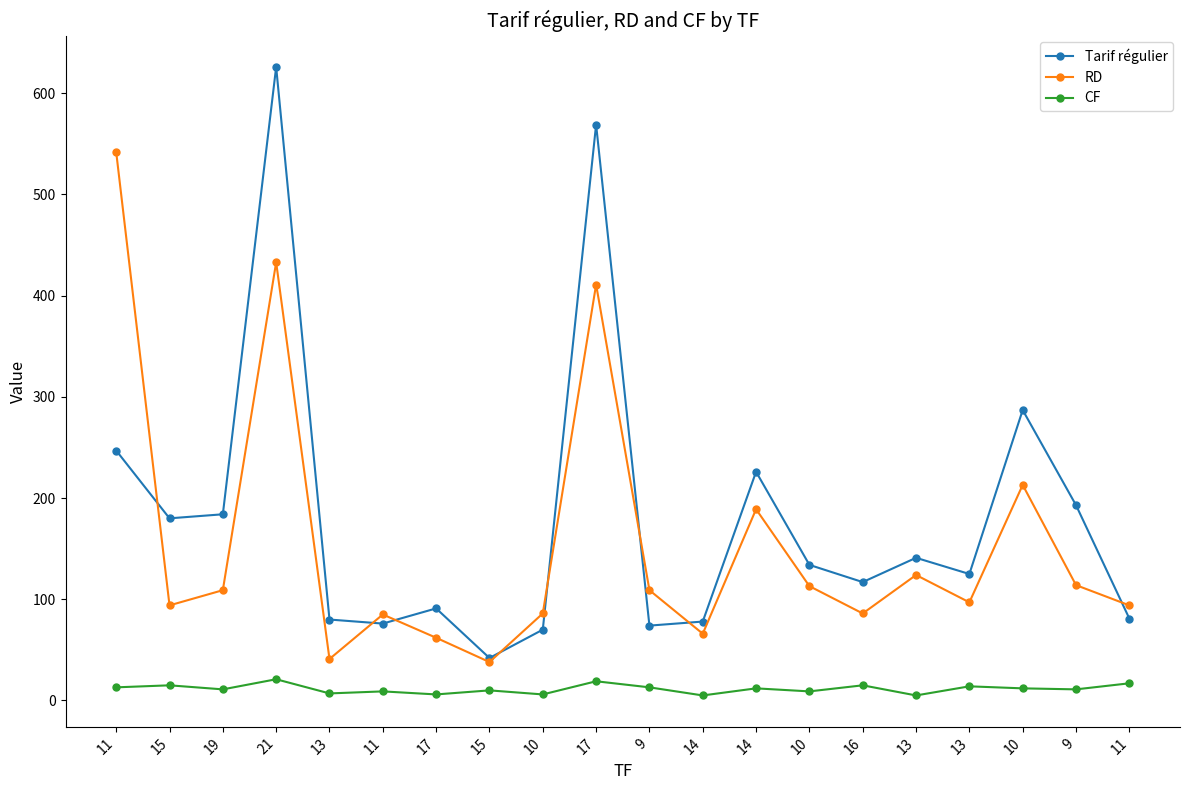

How many lines are shown in the chart?

3